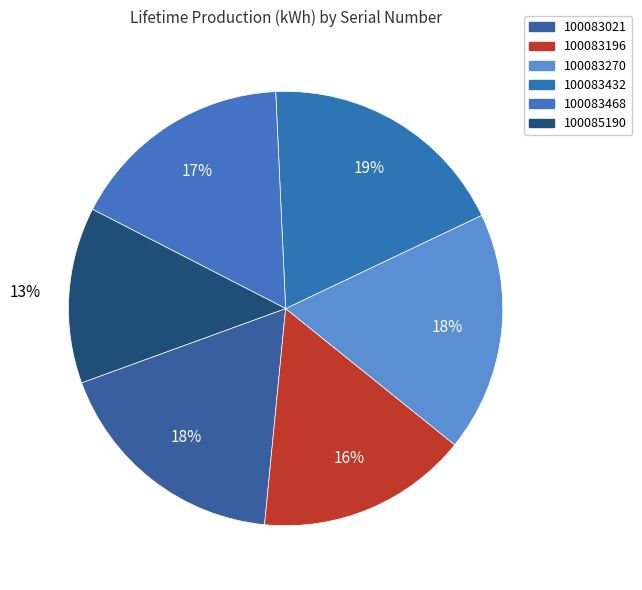

To the nearest percent, what is the combined percentage of 100083196 and 100083432?

34%